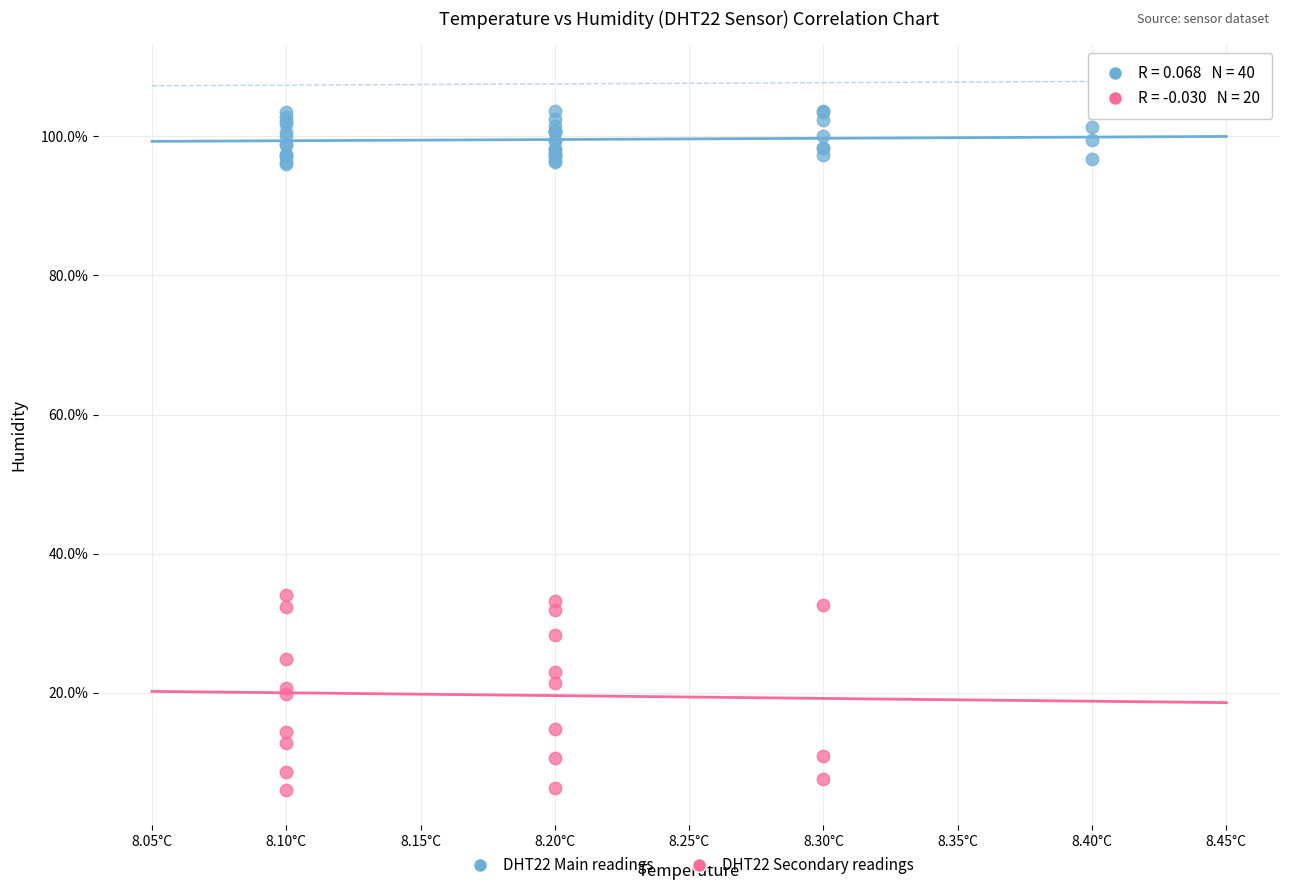

Which series contains the lowest Y value?

DHT22 Secondary readings